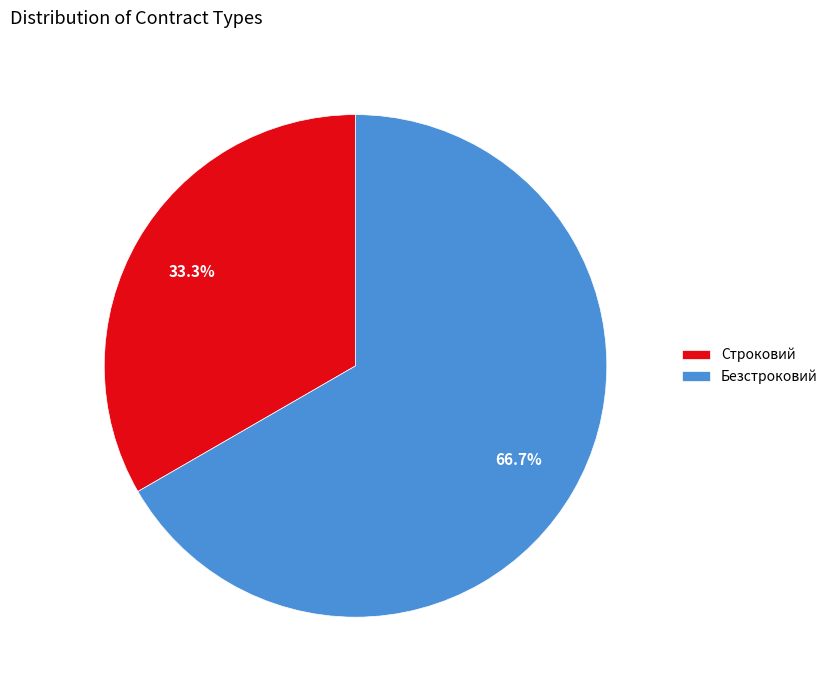

Is it true that Строковий is 33% of the pie?

True